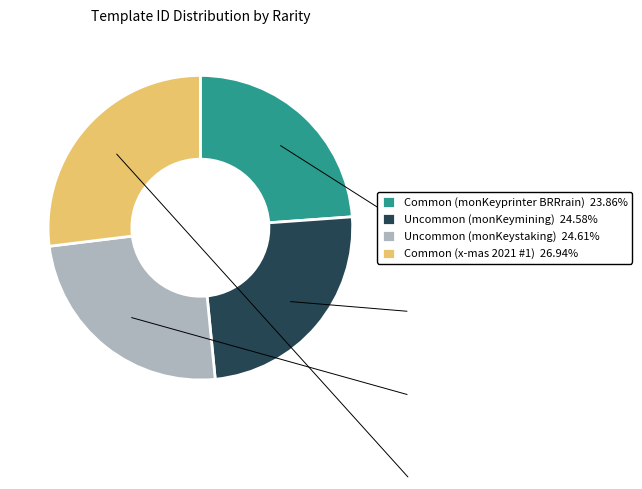

True or false: Common (monKeyprinter BRRrain) accounts for 14% of the total.

False